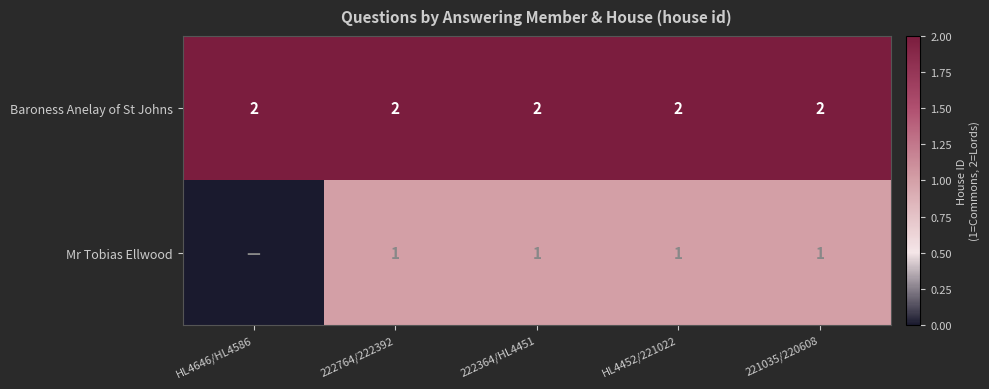

What is the sum of all Baroness Anelay of St Johns values?

10